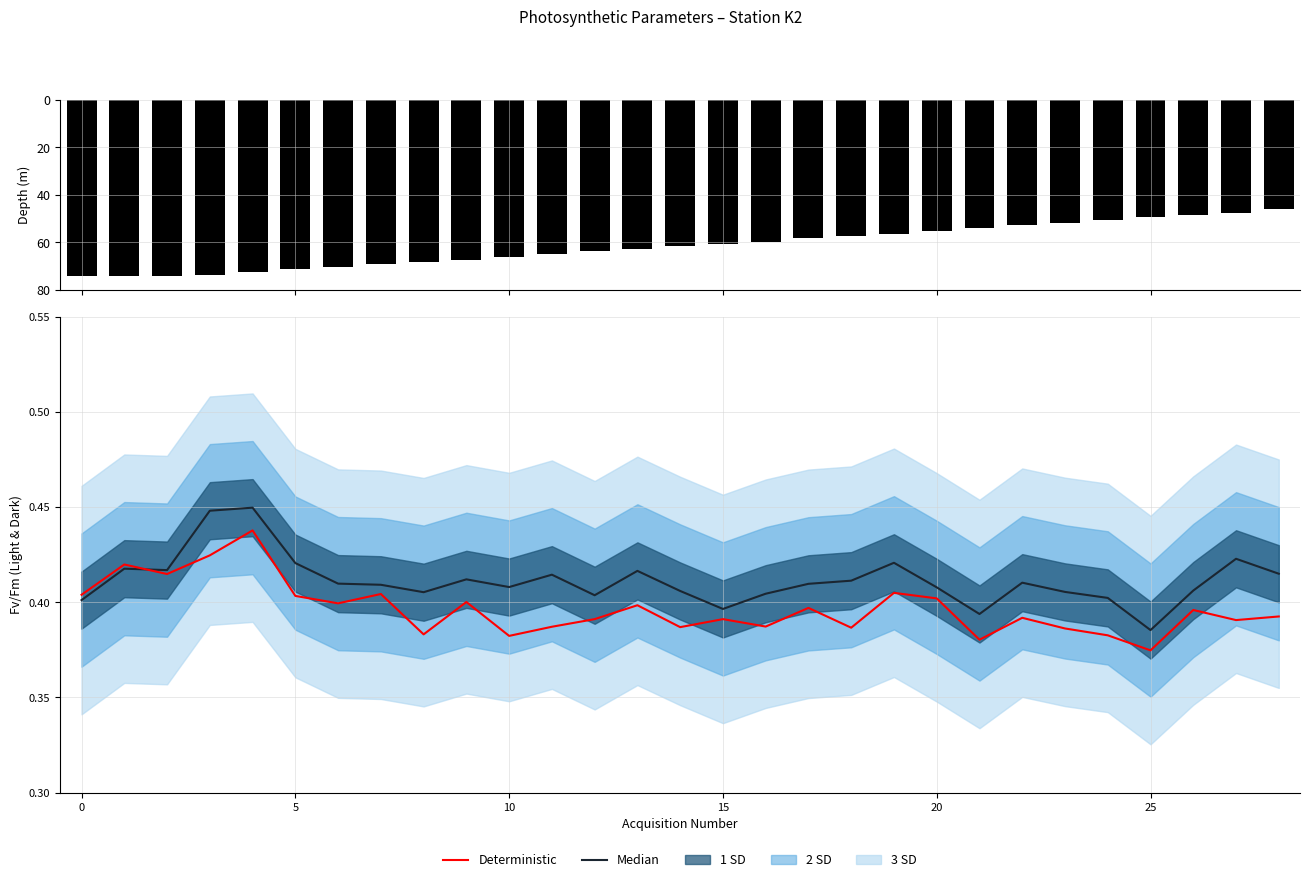

What is the greatest value displayed?

0.4